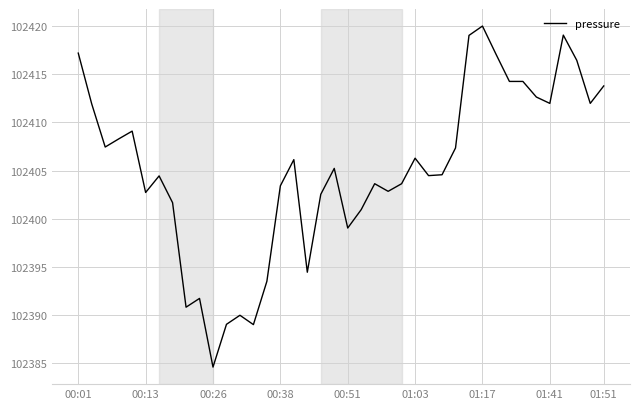

What is the difference between the maximum and minimum values?

35.4